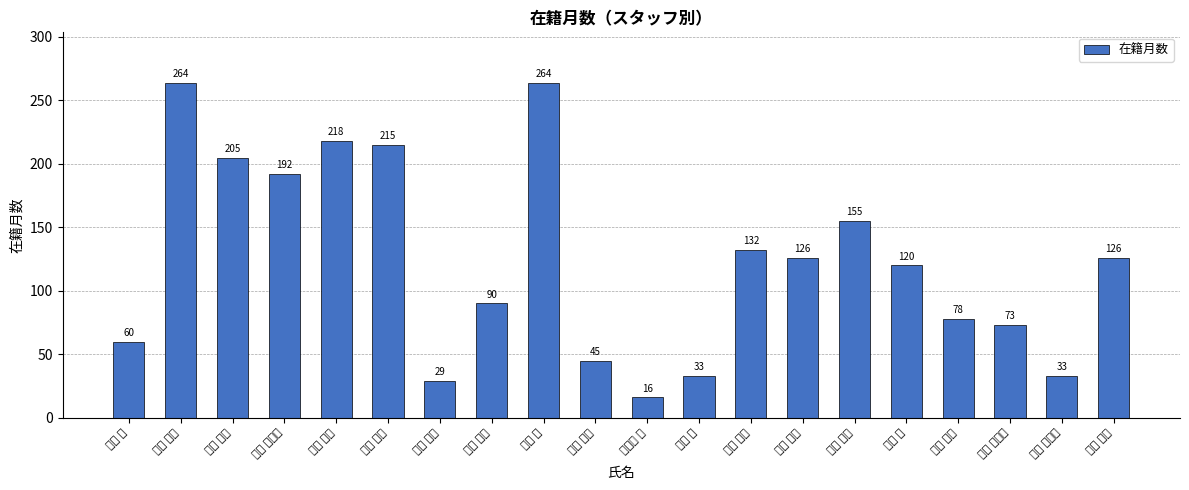

Reading left to right, extract all data points from this chart.

60	264	205	192	218	215	29	90	264	45	16	33	132	126	155	120	78	73	33	126